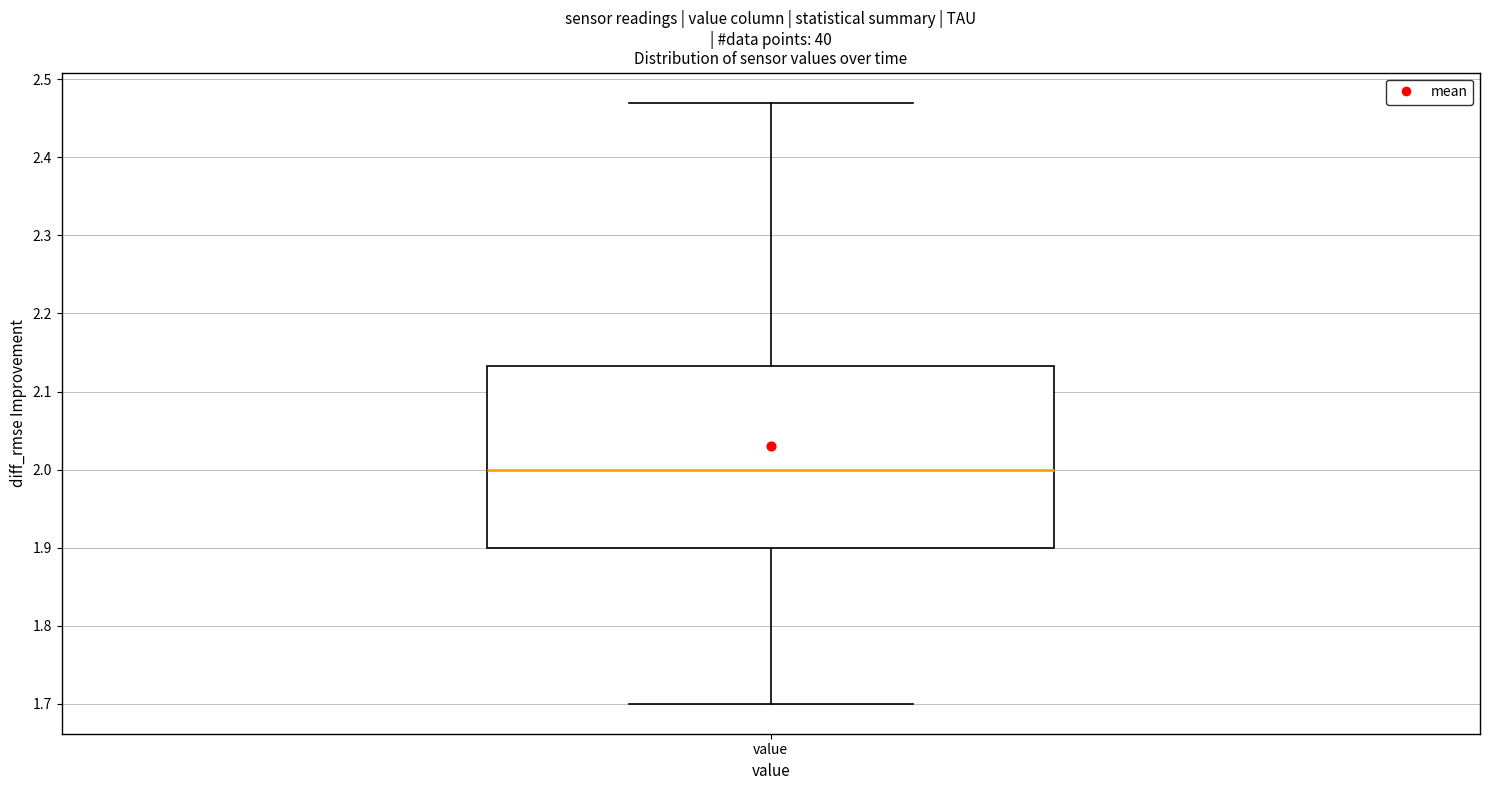

Read this box plot against the y-axis: the position of the median line, the range covered by the box, and the ends of both whiskers. The values are not printed on the chart, so give them approximately, as read against the axis.

median 2.00, box 1.90 to 2.13, whiskers 1.70 to 2.47